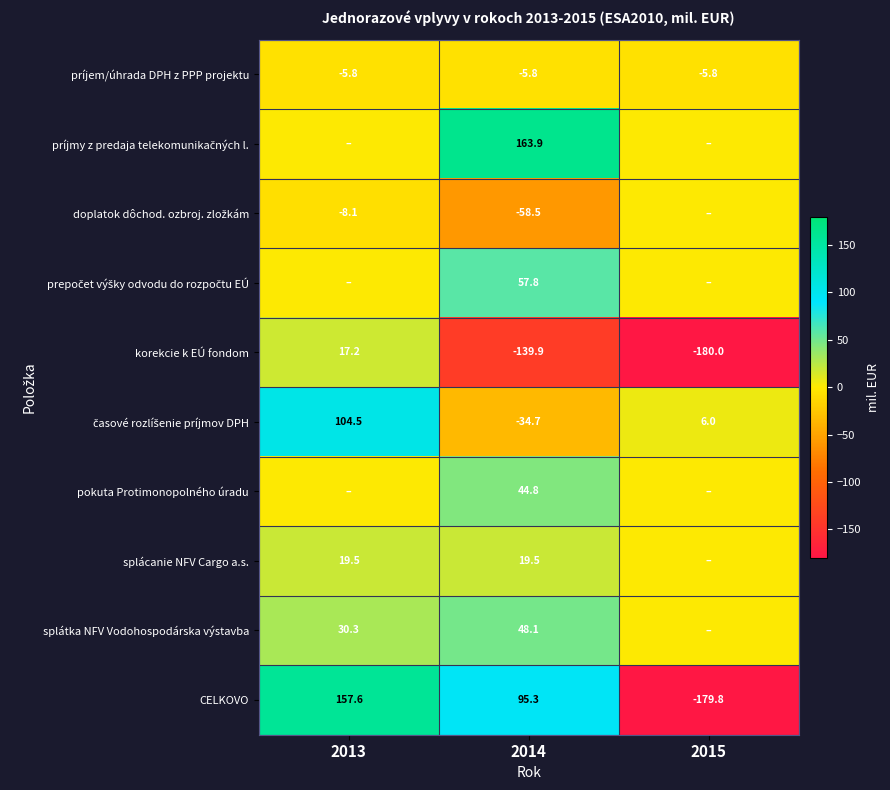

What is the difference between the highest and lowest values at 2014?

303.8